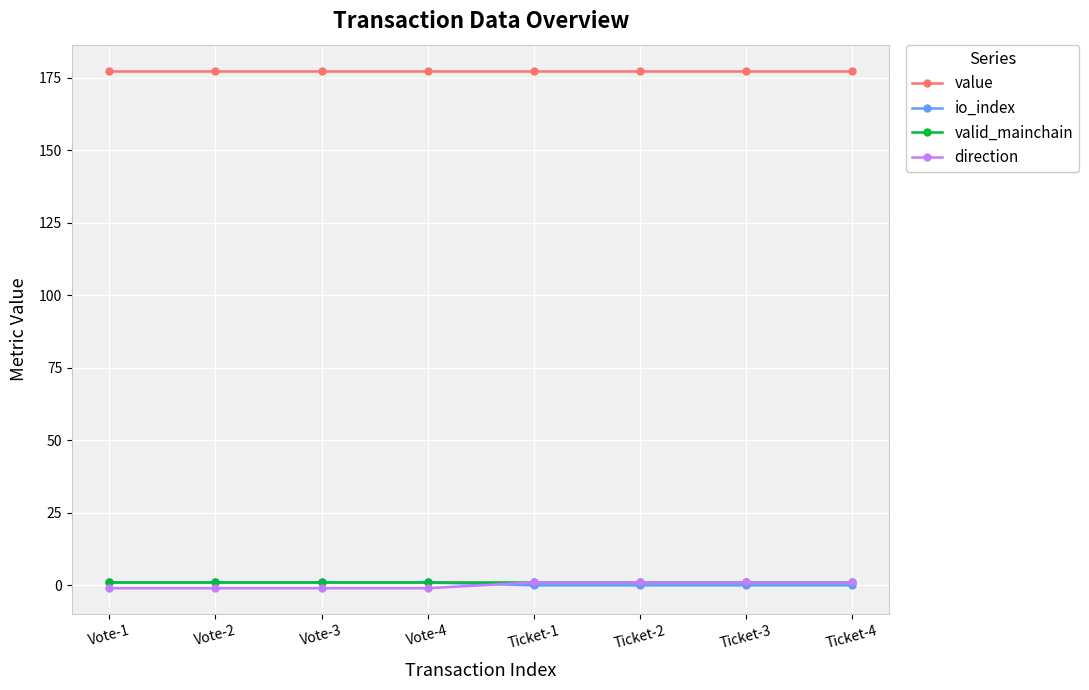

What are all the series names shown in the legend?

value, io_index, valid_mainchain, direction